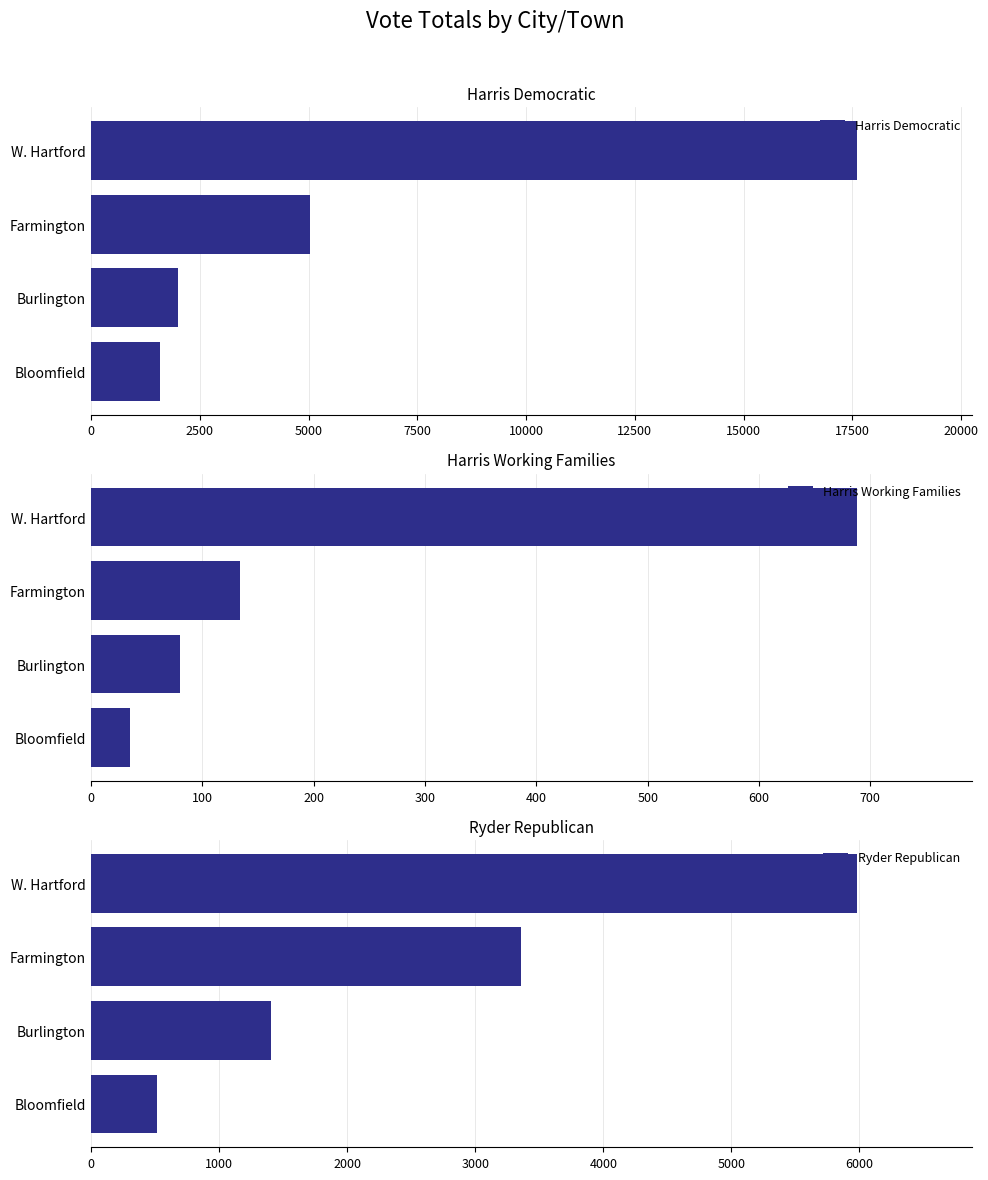

List the series in order of their peak value, lowest first.

Harris Working Families, Ryder Republican, Harris Democratic